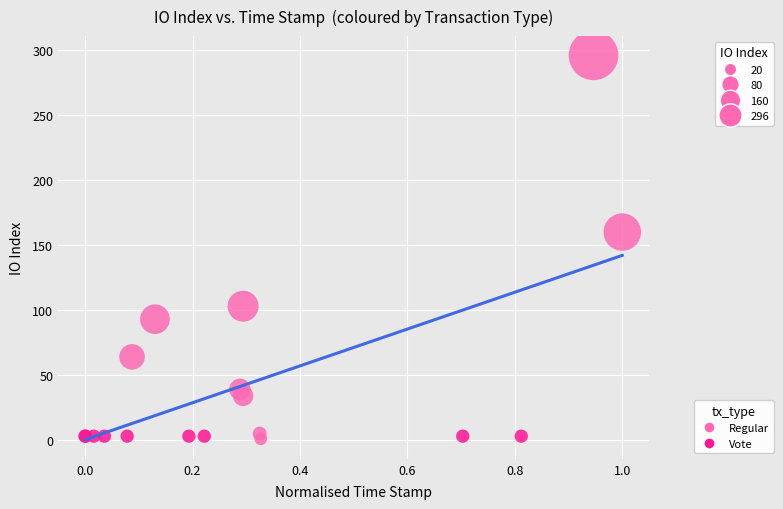

What are all the series names shown in the legend?

Regular, Vote